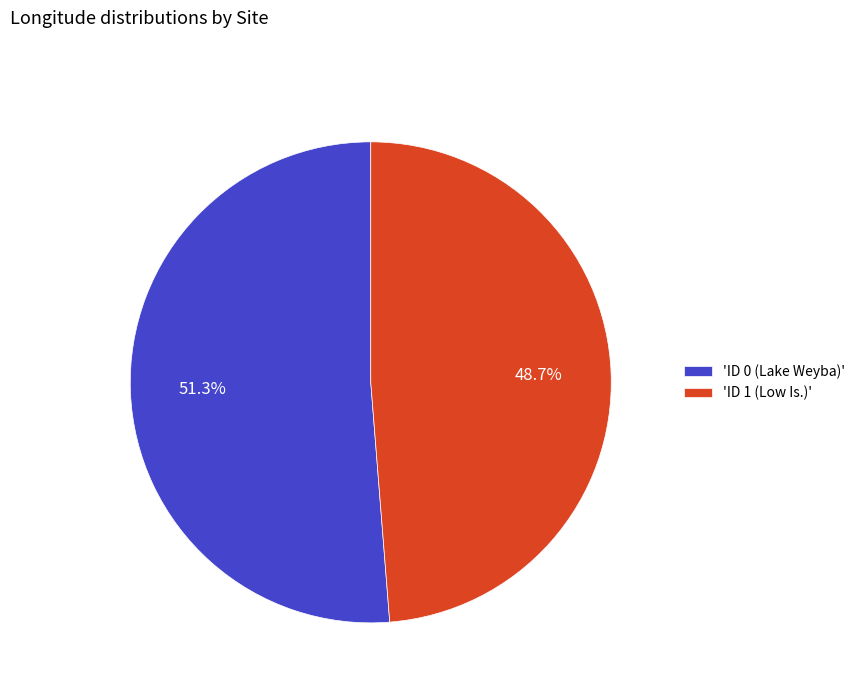

Combined, do 'ID 0 (Lake Weyba)' and 'ID 1 (Low Is.)' account for over 50%?

Yes